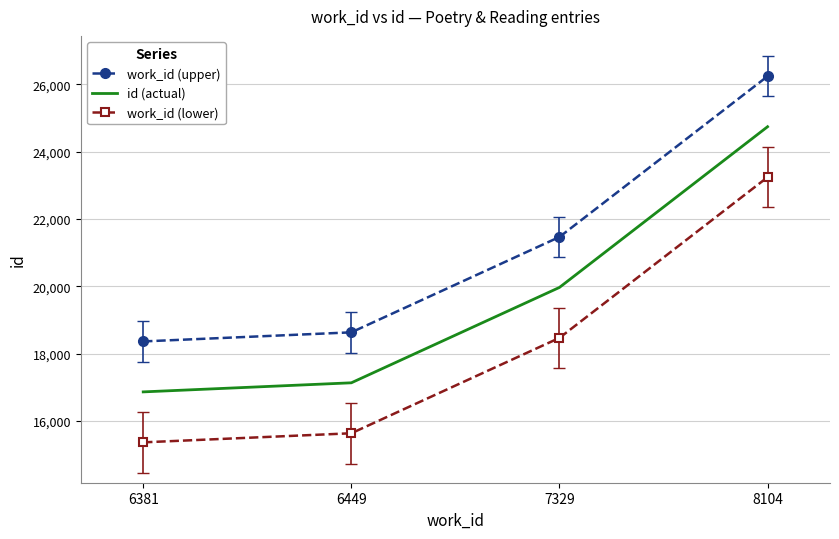

True or false: id (actual) has more than 0 points higher than both neighbors.

False